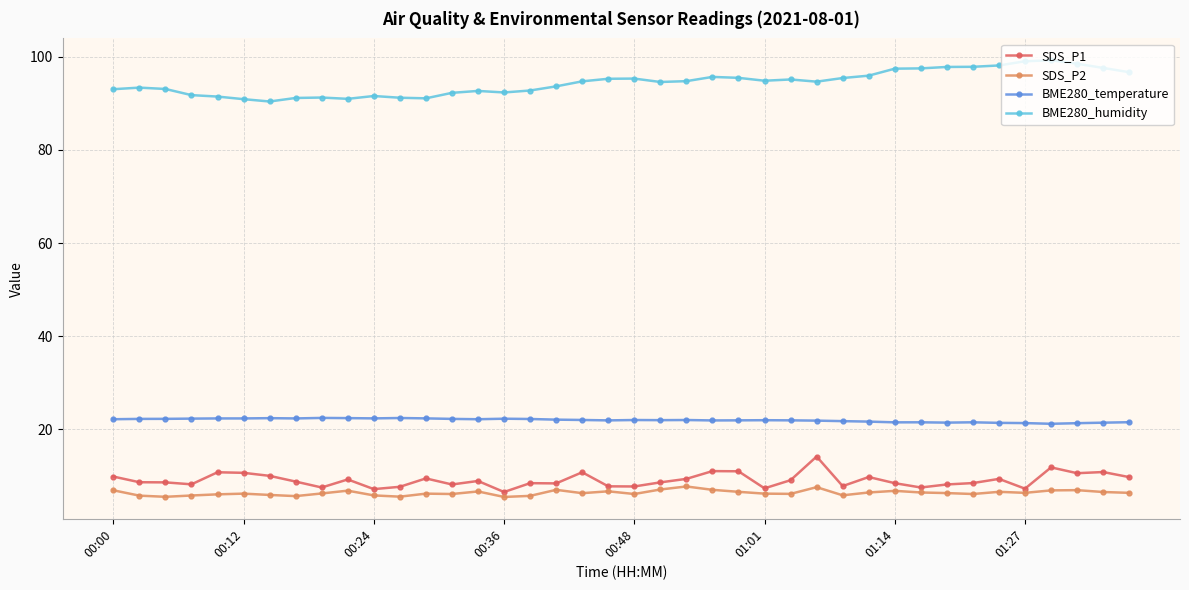

True or false: BME280_temperature and BME280_humidity cross at least once.

False